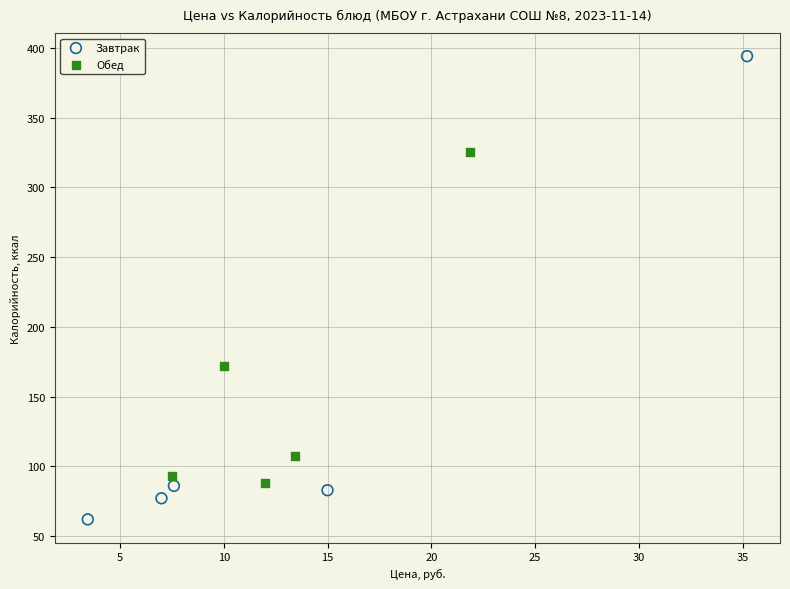

What are all the series names shown in the legend?

Завтрак, Обед